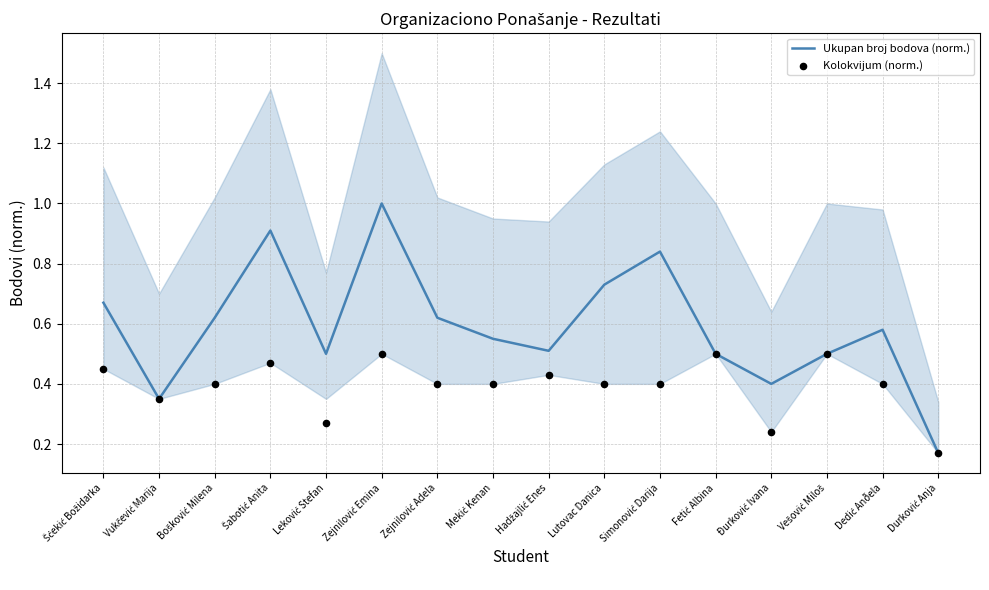

Which series reaches the maximum Y coordinate?

Ukupan broj bodova (norm.)